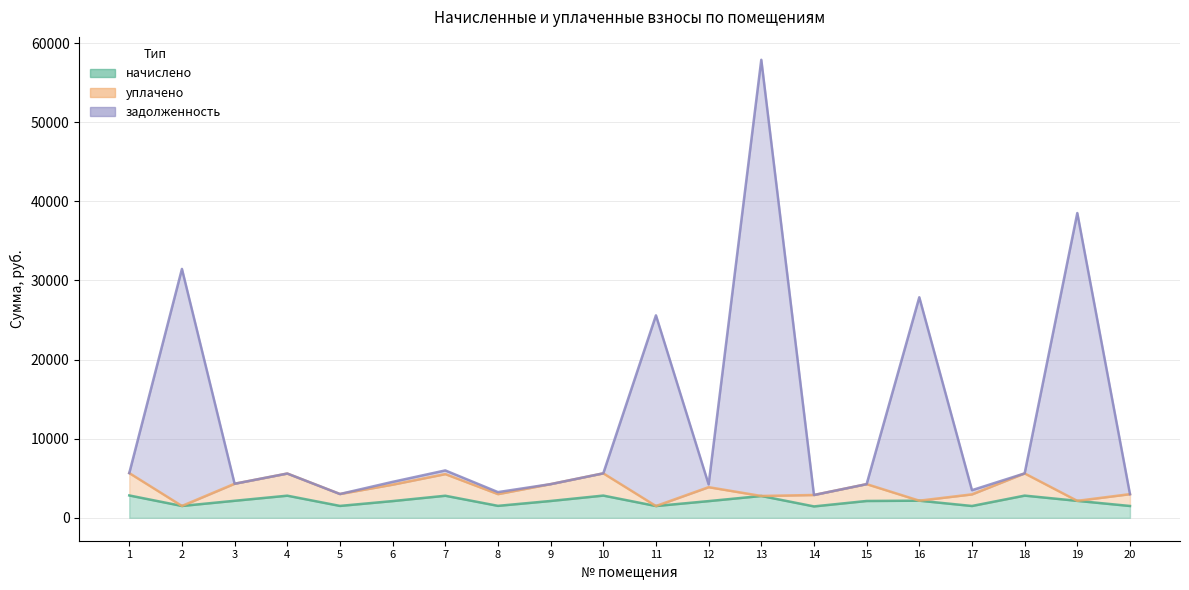

In задолженность, how many points are higher than both neighbors (excluding endpoints)?

7